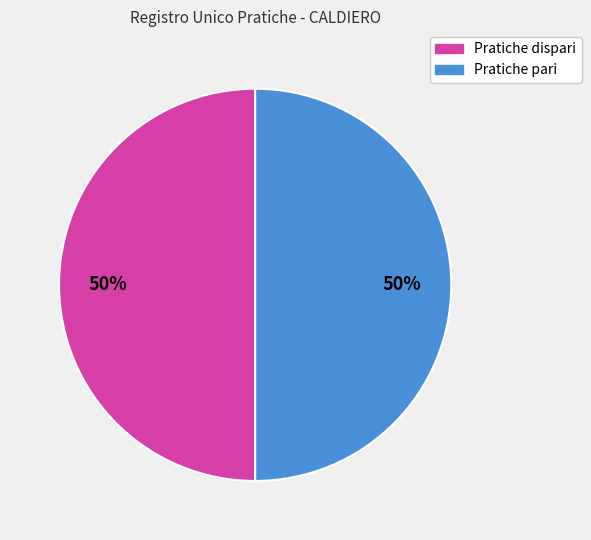

To the nearest percent, what is the average slice percentage?

50%